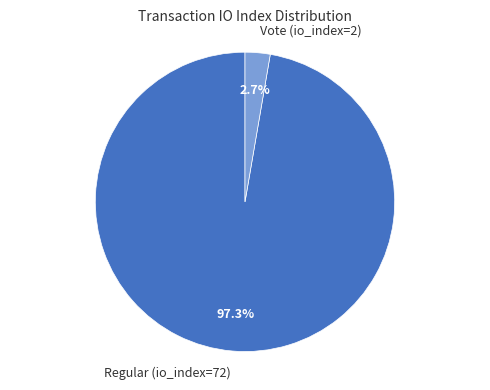

Rank the categories by value from lowest to highest.

Vote (io_index=2), Regular (io_index=72)